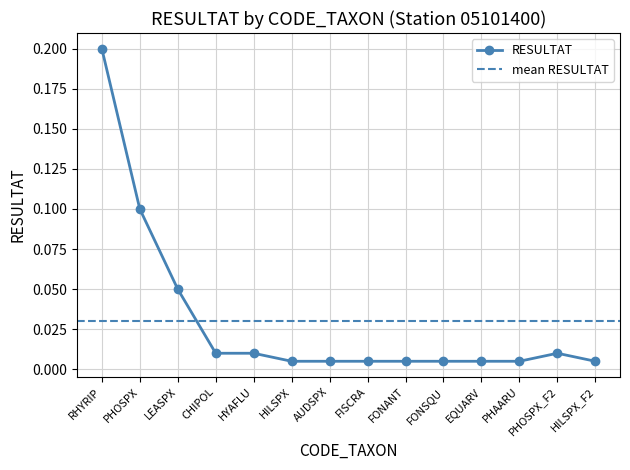

Reading right to left, list all the values displayed in this chart.

0.0	0.0	0.0	0.0	0.0	0.0	0.0	0.0	0.0	0.0	0.0	0.1	0.1	0.2